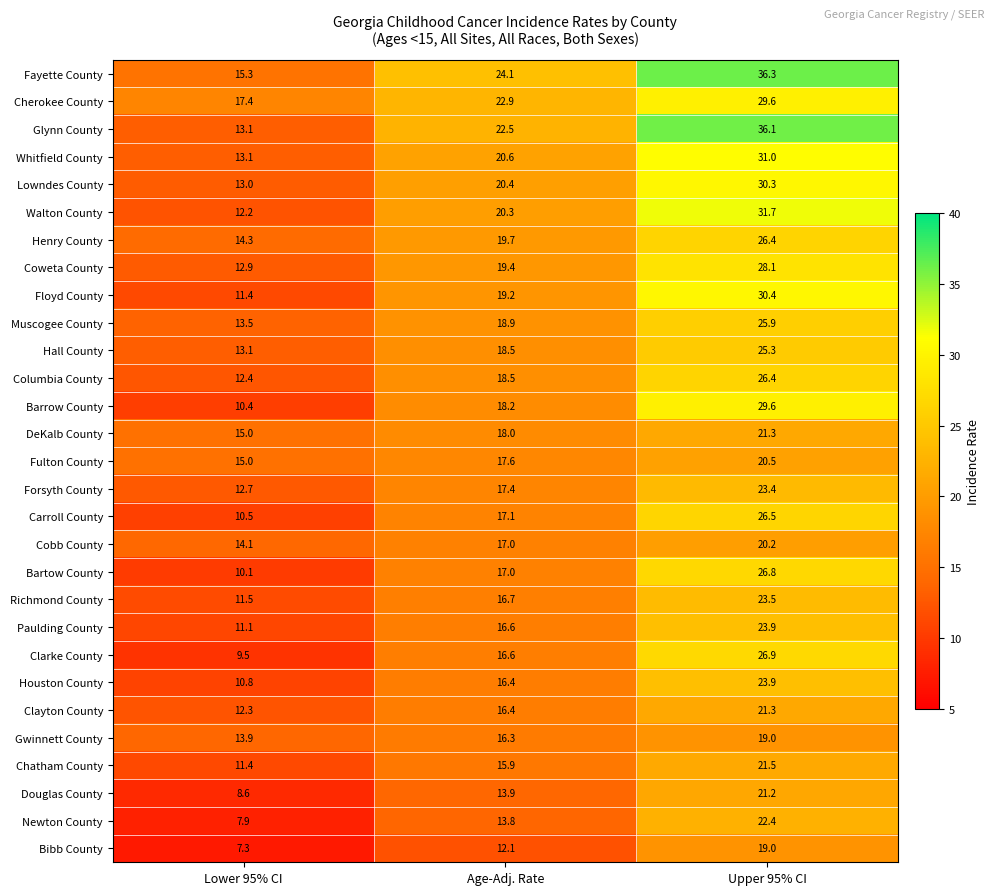

What is the total value across all series at Age-Adj. Rate?

522.0